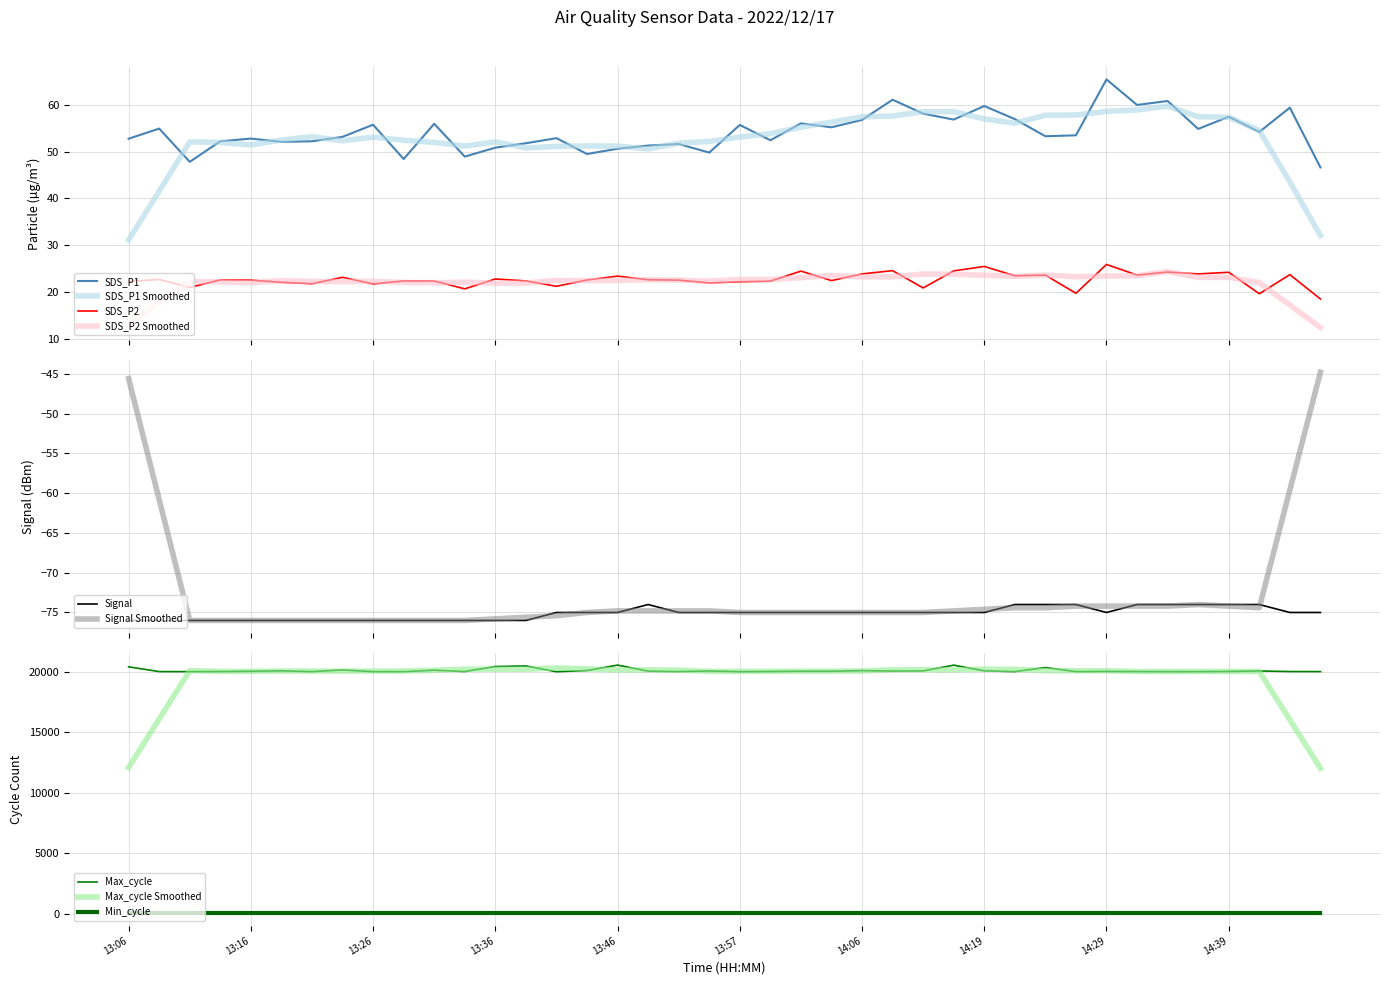

Reading left to right, extract all data points from this chart.

SDS_P1: 52.8	55.0	47.9	52.2	52.8	52.1	52.2	53.2	55.8	48.5	56.0	49.0	50.9	51.8	52.9	49.5	50.6	51.3	51.7	49.8	55.8	52.5	56.1	55.2	56.8	61.1	58.2	56.9	59.8	57.0	53.3	53.5	65.5	60.0	60.9	54.9	57.5	54.2	59.5	46.6
SDS_P2: 22.2	22.7	20.9	22.6	22.5	22.1	21.8	23.1	21.7	22.4	22.3	20.6	22.8	22.4	21.2	22.6	23.4	22.6	22.5	21.9	22.2	22.3	24.4	22.4	23.9	24.6	20.9	24.5	25.4	23.4	23.6	19.7	25.9	23.6	24.2	23.9	24.2	19.6	23.7	18.5
Signal: -76.0	-76.0	-76.0	-76.0	-76.0	-76.0	-76.0	-76.0	-76.0	-76.0	-76.0	-76.0	-76.0	-76.0	-75.0	-75.0	-75.0	-74.0	-75.0	-75.0	-75.0	-75.0	-75.0	-75.0	-75.0	-75.0	-75.0	-75.0	-75.0	-74.0	-74.0	-74.0	-75.0	-74.0	-74.0	-74.0	-74.0	-74.0	-75.0	-75.0
Max_cycle: 20420.0	20026.0	20022.0	20030.0	20054.0	20088.0	20026.0	20161.0	20023.0	20022.0	20141.0	20031.0	20446.0	20492.0	20014.0	20112.0	20564.0	20062.0	20027.0	20077.0	20019.0	20034.0	20058.0	20058.0	20106.0	20069.0	20082.0	20558.0	20089.0	20026.0	20362.0	20026.0	20041.0	20030.0	20022.0	20023.0	20041.0	20076.0	20030.0	20026.0